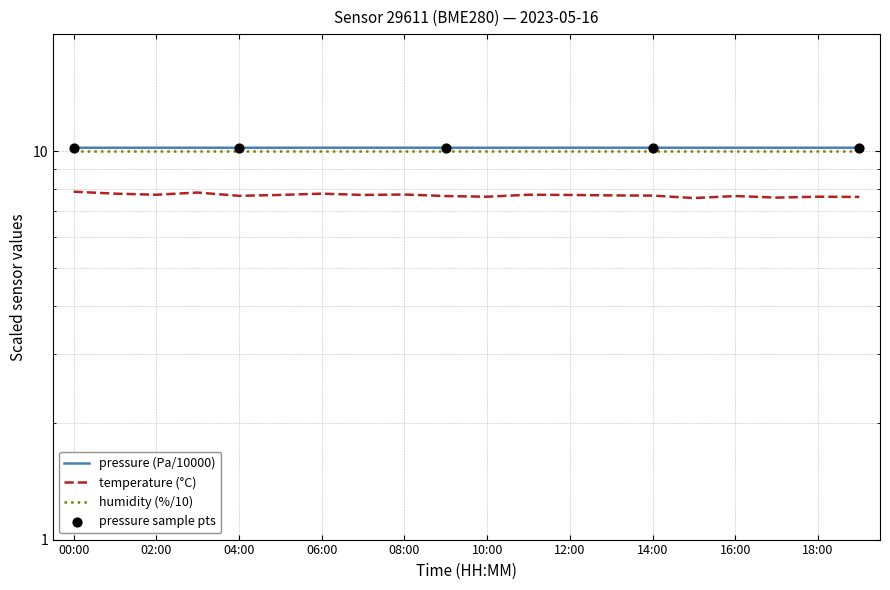

Which series reaches the maximum Y coordinate?

pressure